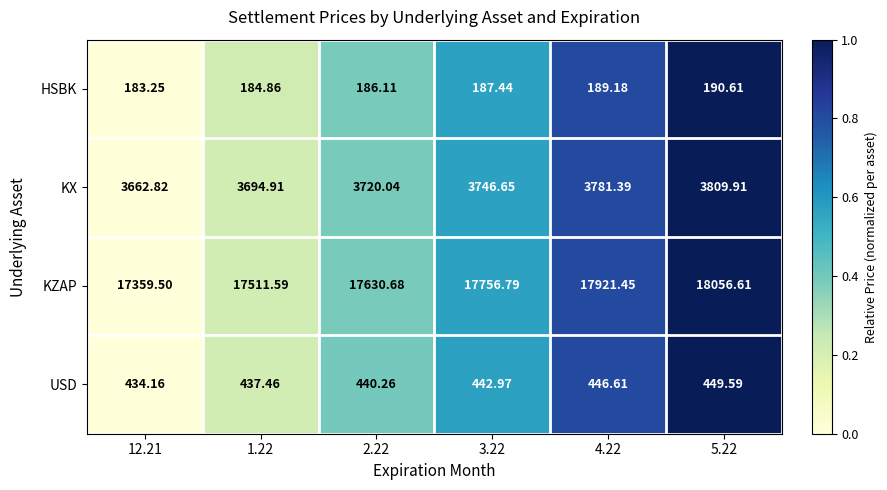

Which series changed the most between 12.21 and 5.22?

KZAP